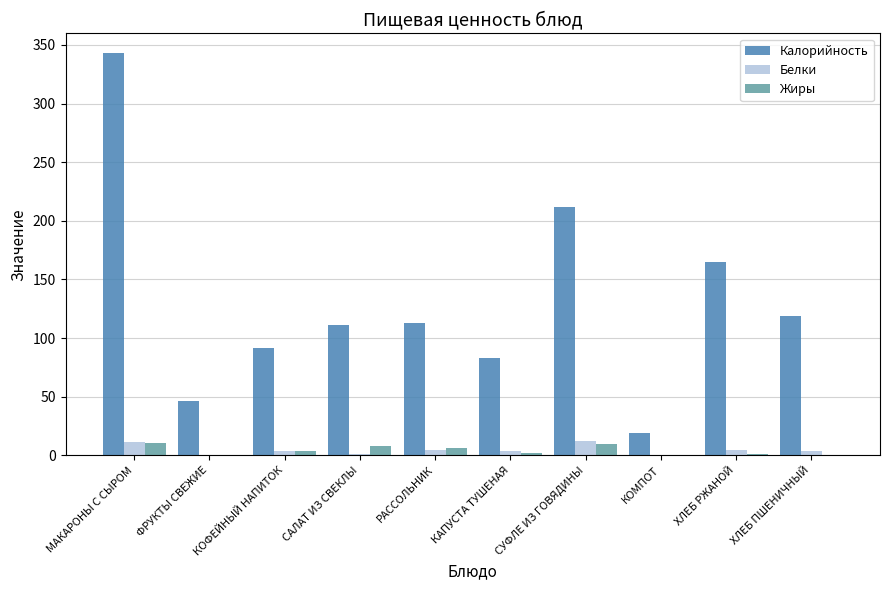

At which category is the sum across all series the highest?

МАКАРОНЫ С СЫРОМ